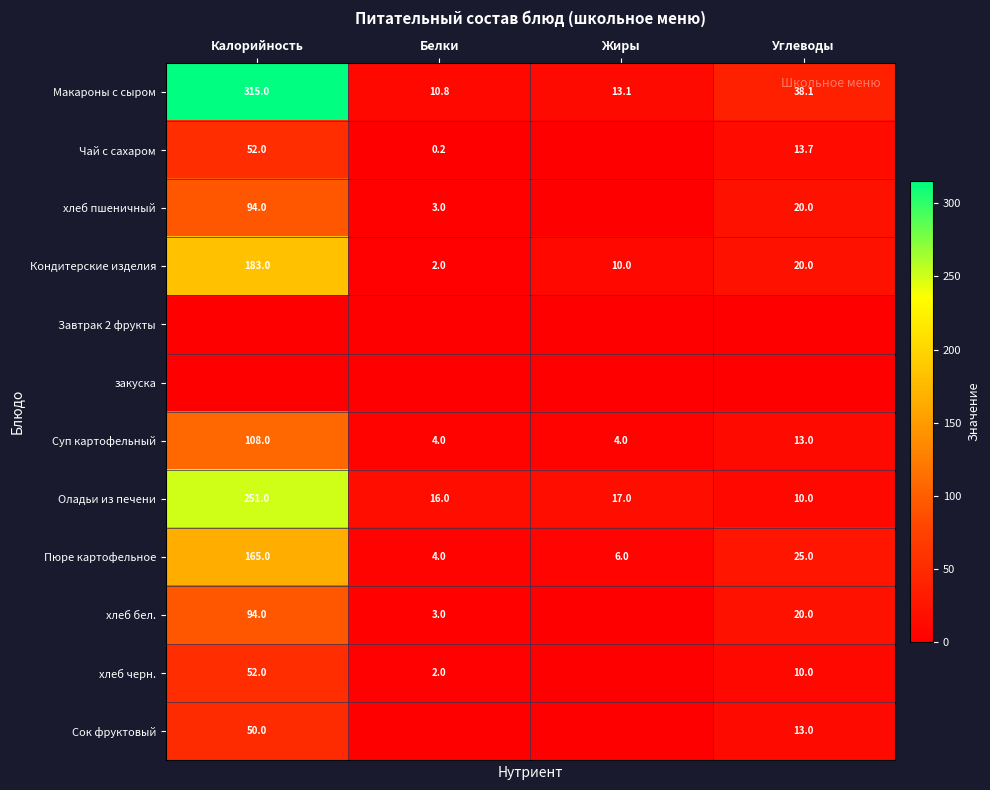

Count the number of data series in this chart.

12